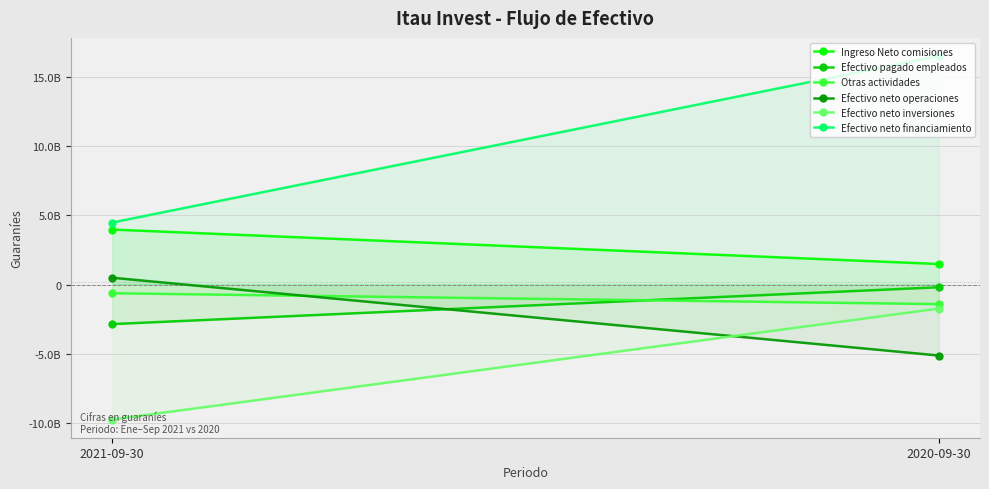

Is the value of Ingreso Neto comisiones at 2021-09-30 greater than the value of Efectivo neto financiamiento at 2021-09-30?

No